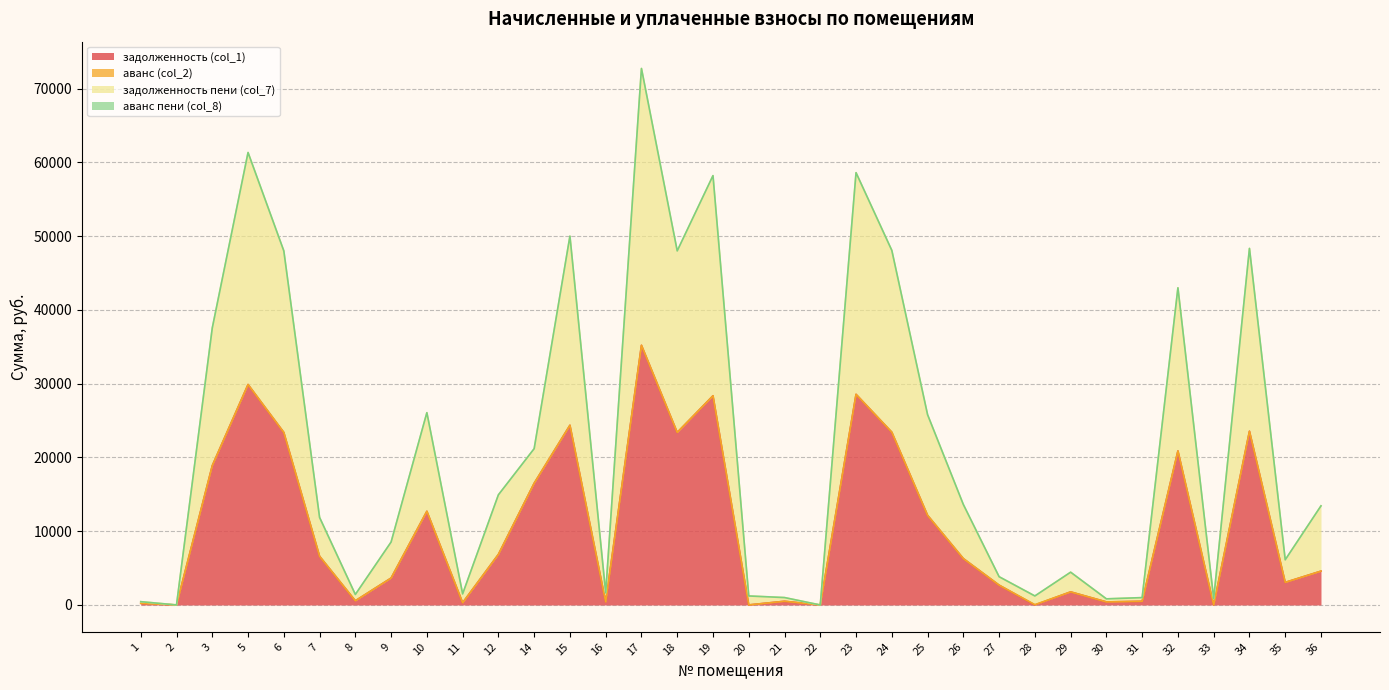

What is the maximum value shown in the chart?

72726.4